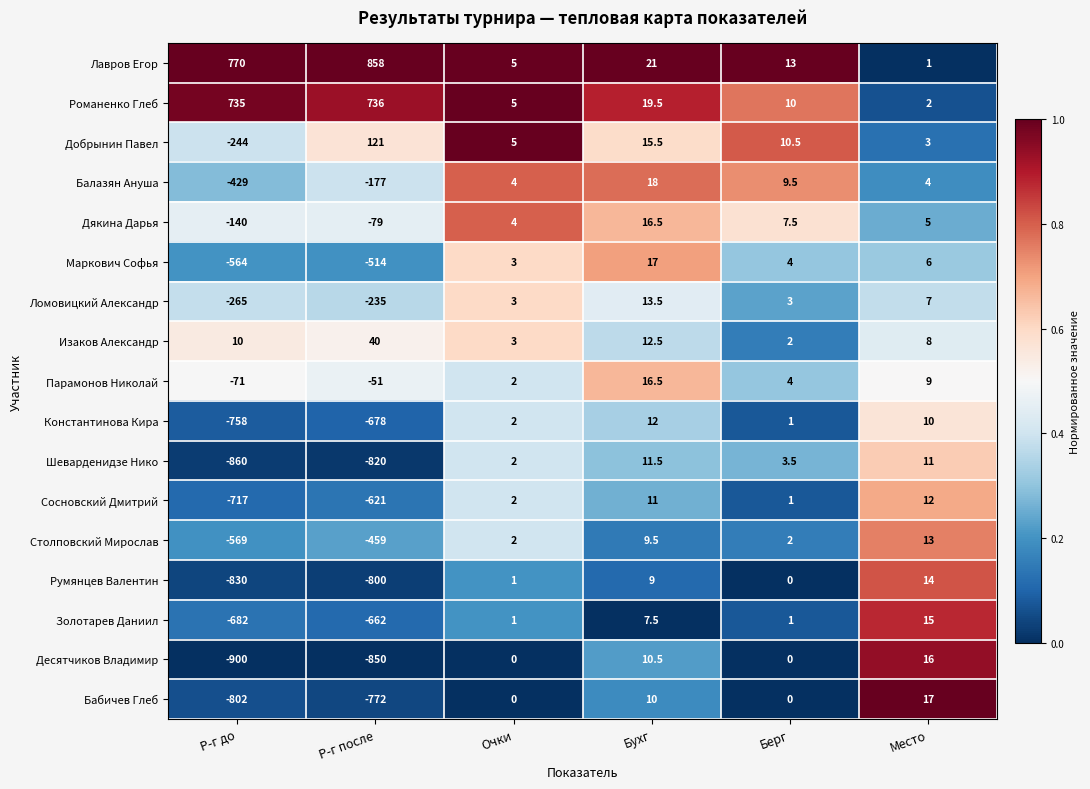

Where is Балазян Ануша nearest to the value -205?

Р-г после